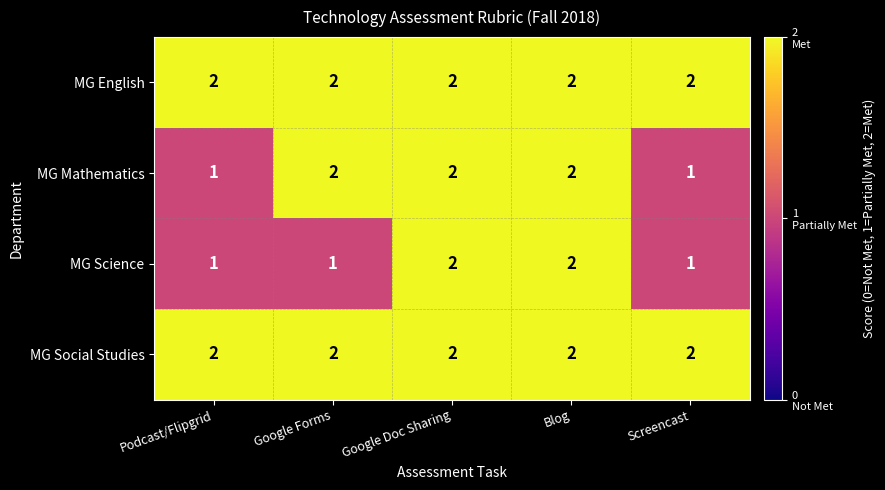

Is the value of MG Mathematics at Google Forms greater than the value of MG Science at Google Forms?

Yes